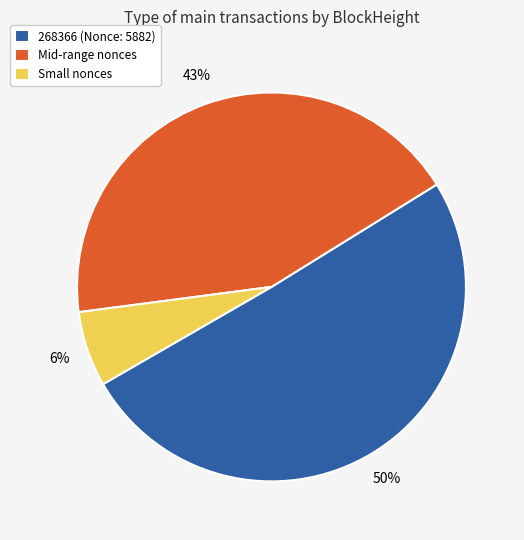

Between Mid-range nonces and 268366 (Nonce: 5882), which is larger?

268366 (Nonce: 5882)